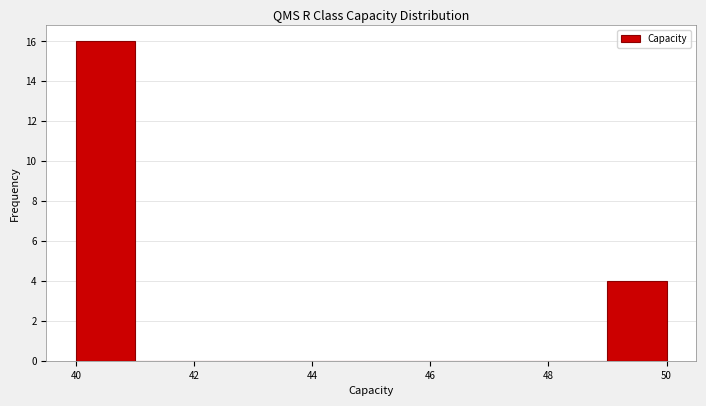

Which range on the x-axis has the tallest bar?

40 to 41